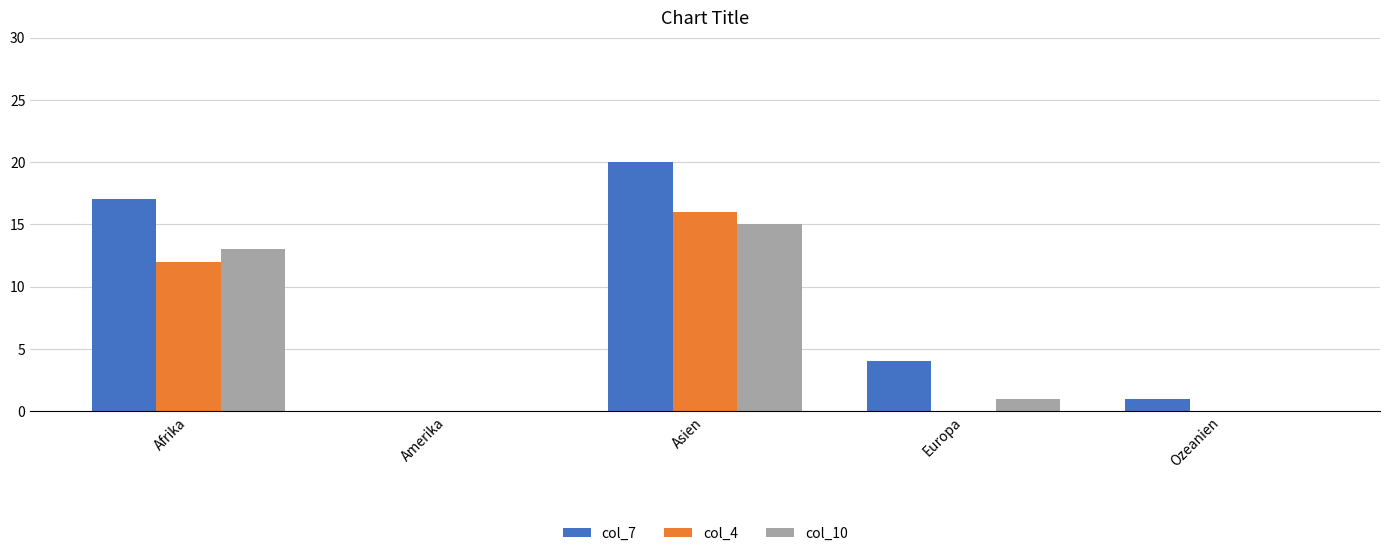

Reading right to left, transcribe all the data shown in this chart.

col_7: 1	4	20	0	17
col_4: 0	0	16	0	12
col_10: 0	1	15	0	13